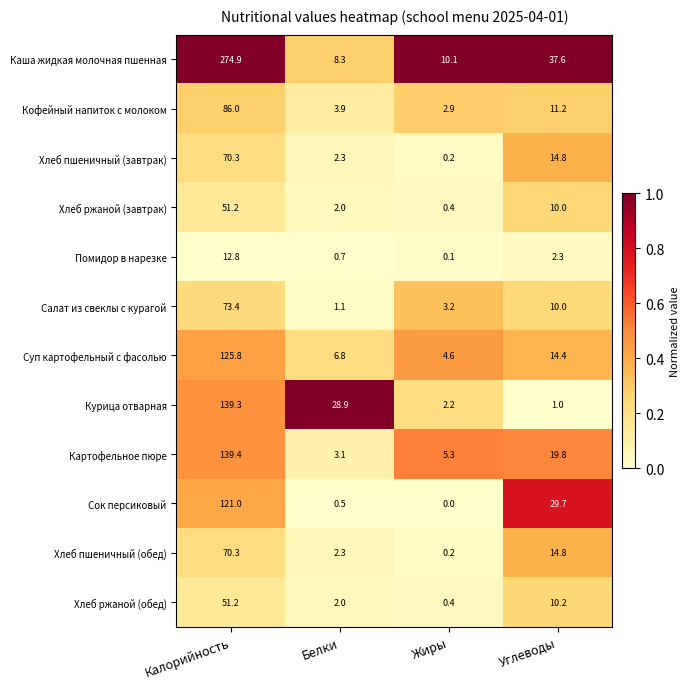

The value of Кофейный напиток с молоком at Белки is 5.3. True or false?

False